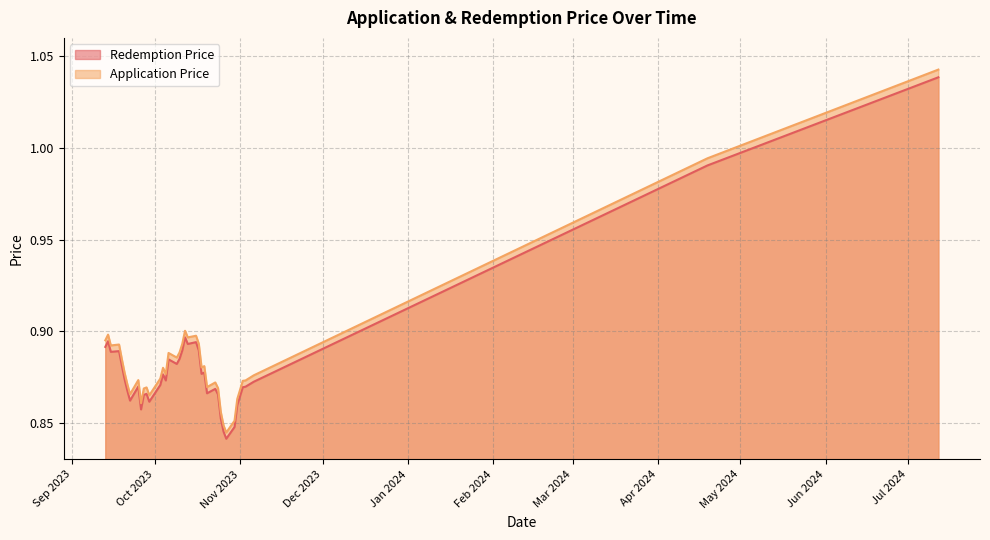

How many interior local valleys does the Application Price series have?

10